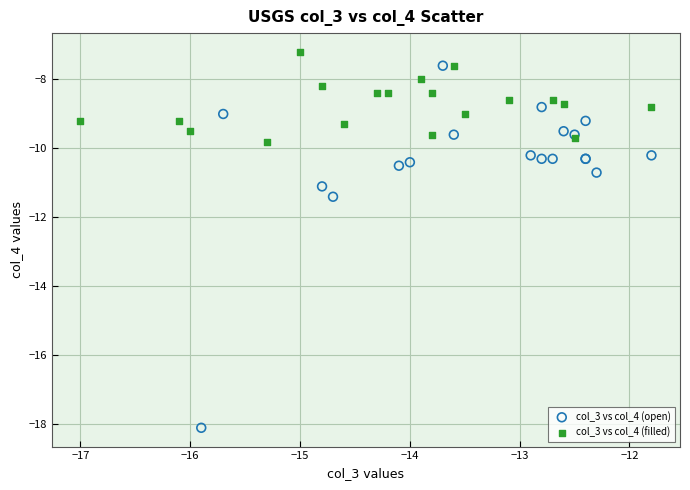

Which series reaches the minimum Y coordinate?

col_3 vs col_4 (open)